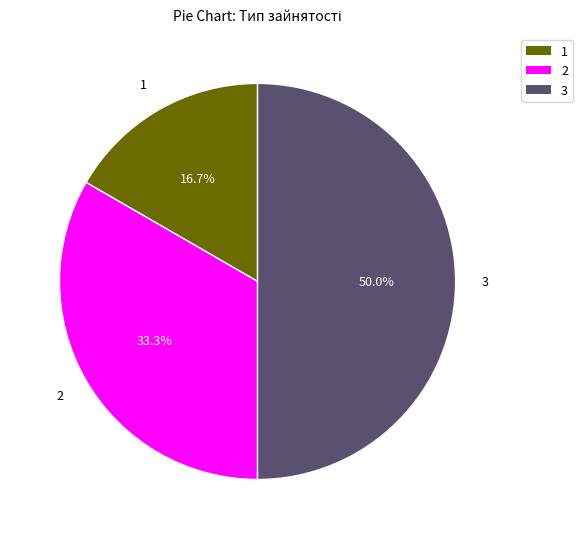

Does 2 account for over 50% of the chart?

No